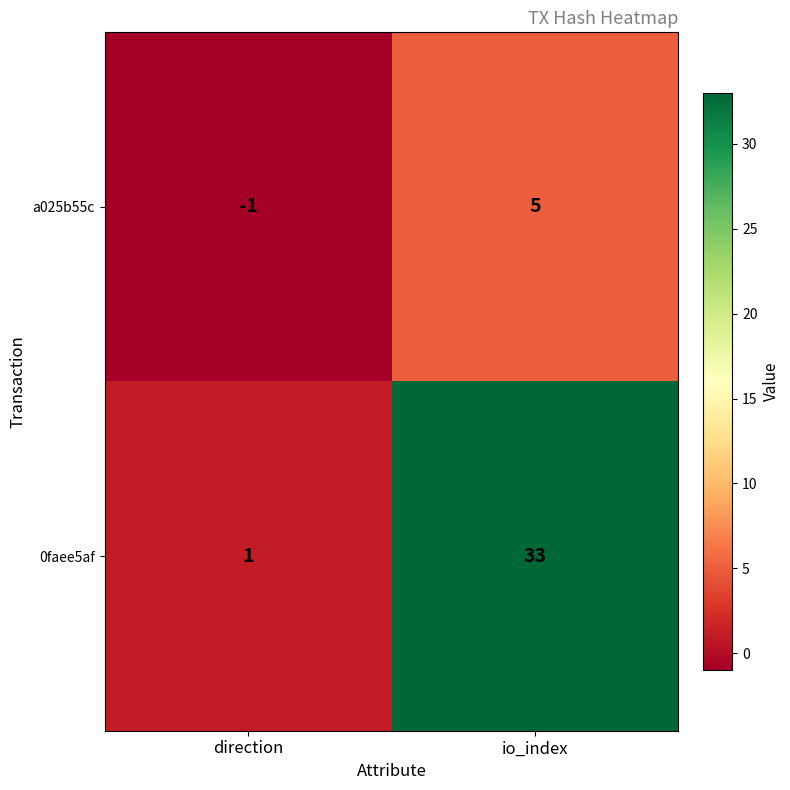

List the series in order of their overall mean, highest first.

0faee5af, a025b55c